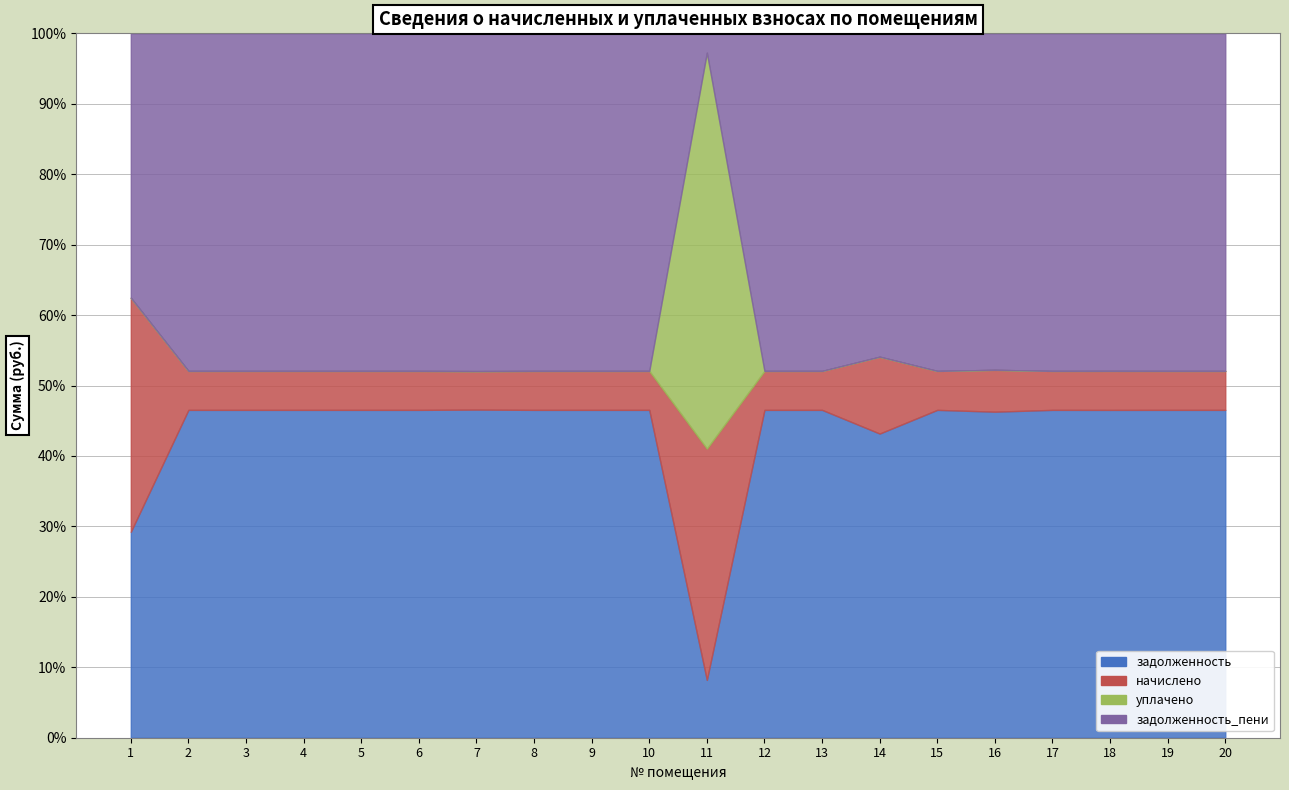

How many intersections are there between начислено and уплачено?

2